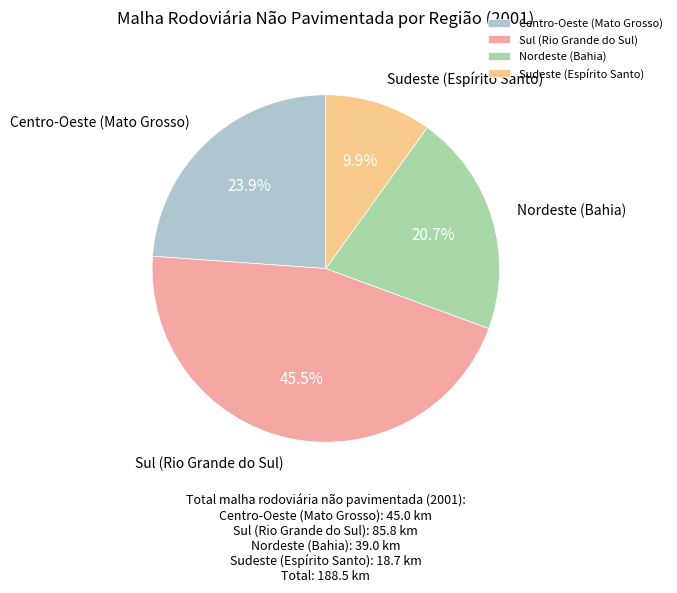

Which has a higher value, Sudeste (Espírito Santo) or Sul (Rio Grande do Sul)?

Sul (Rio Grande do Sul)